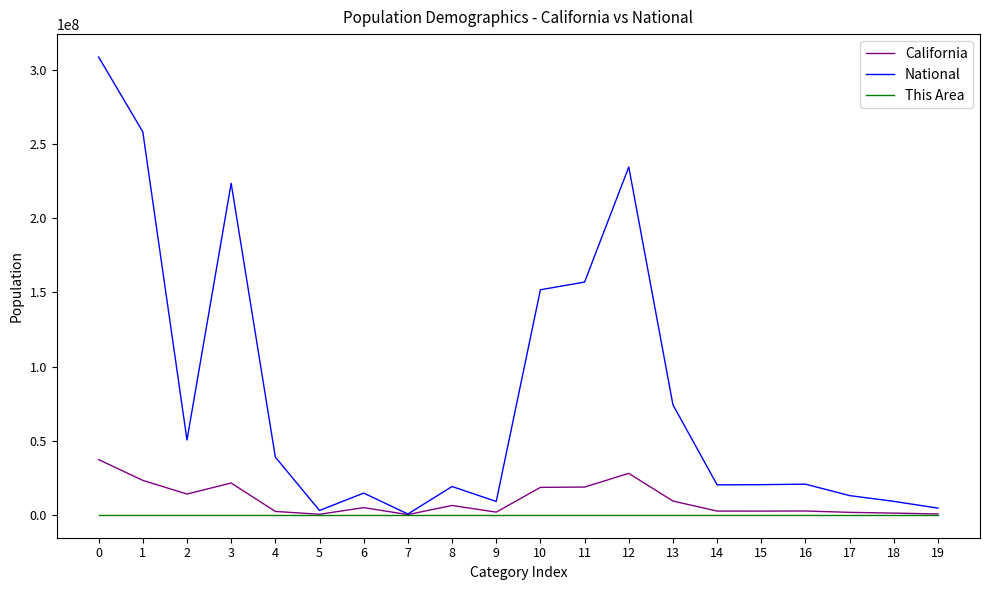

The value of National at 11 is 156964212. True or false?

True